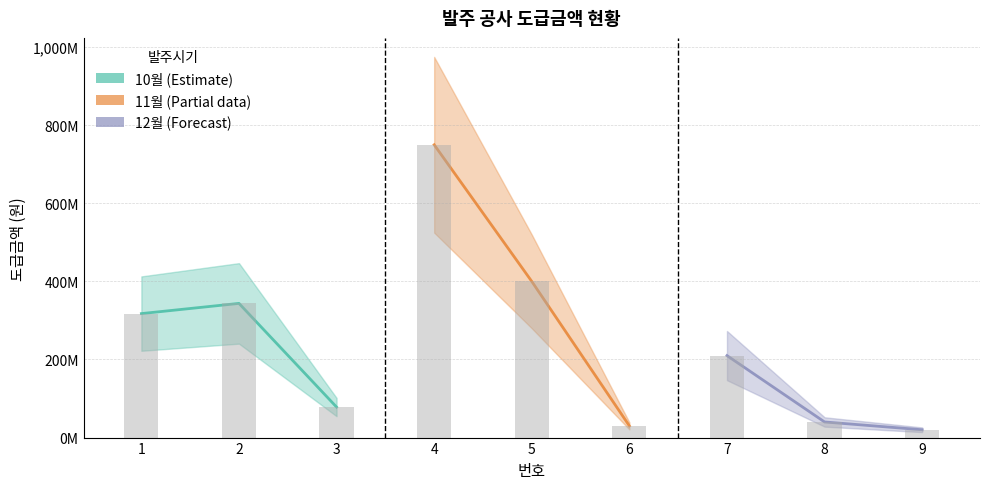

Reading left to right, what are all the values shown in this chart?

317551000	343700000	78167000	750000000	400000000	30000000	210000000	40000000	20000000